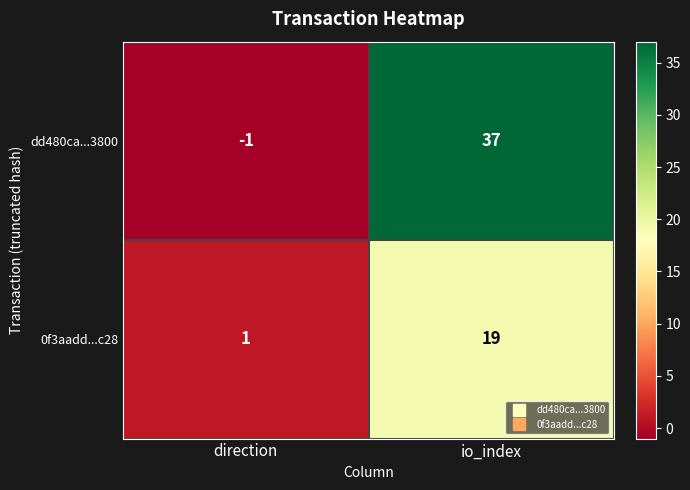

Which series has the widest spread of values?

dd480ca...3800